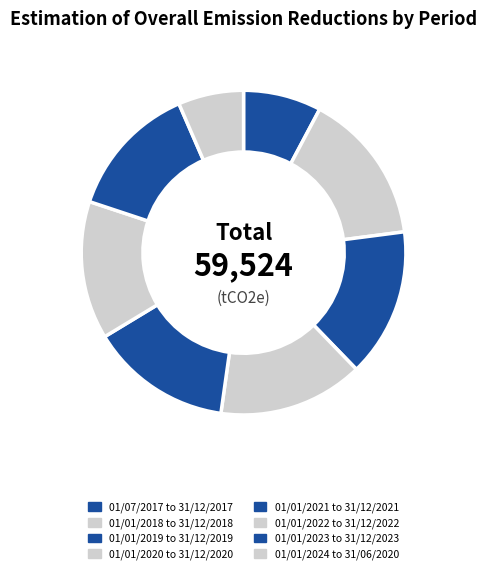

Does 01/01/2022 to 31/12/2022 represent more than half of the total?

No